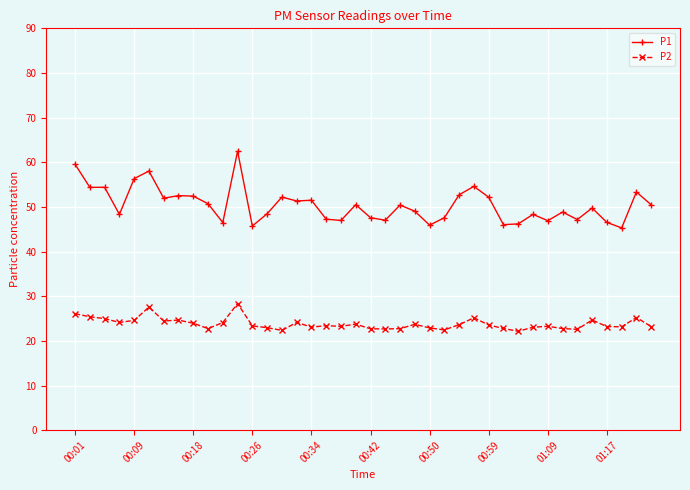

Which series has the widest spread of values?

P1